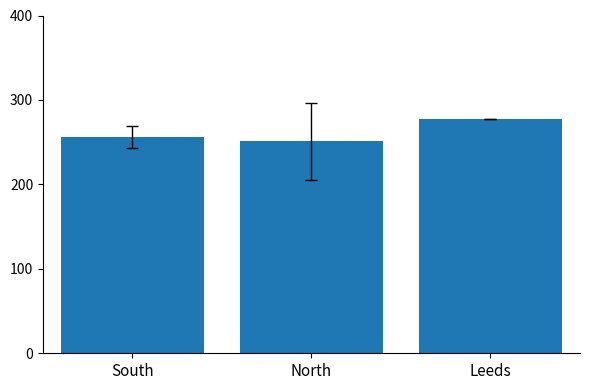

How many data points are above 256?

2